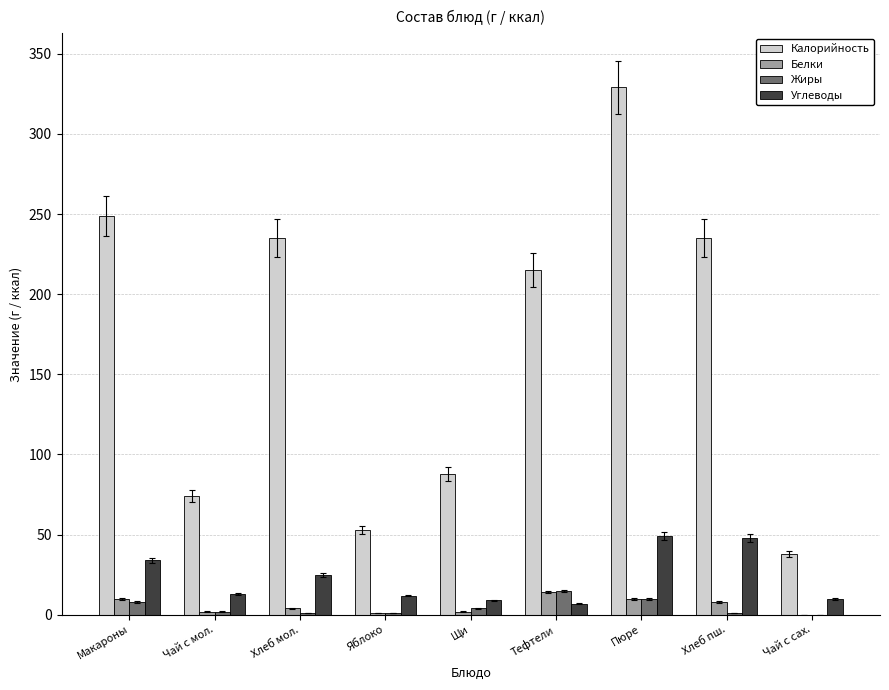

What are all the series names shown in the legend?

Калорийность, Белки, Жиры, Углеводы